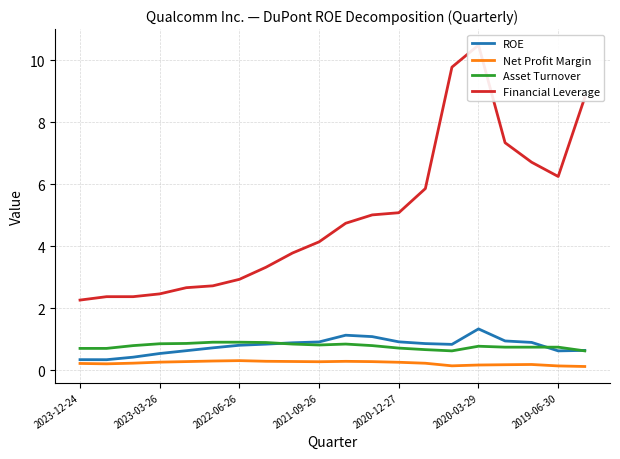

What position from the left is 2023-12-24?

1